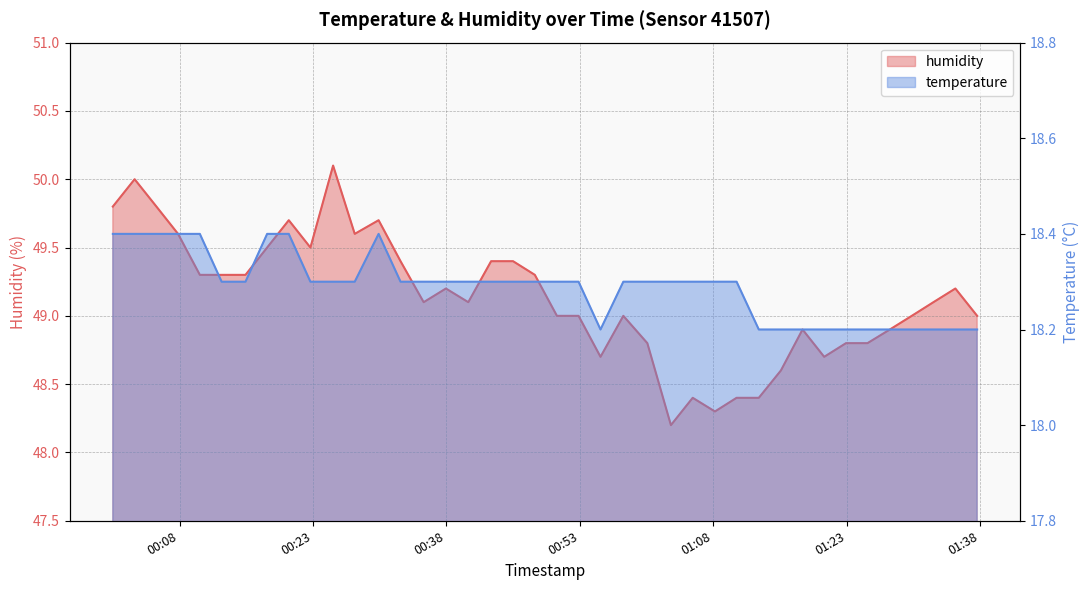

At which category is the sum across all series the highest?

2023-03-20T00:02:57